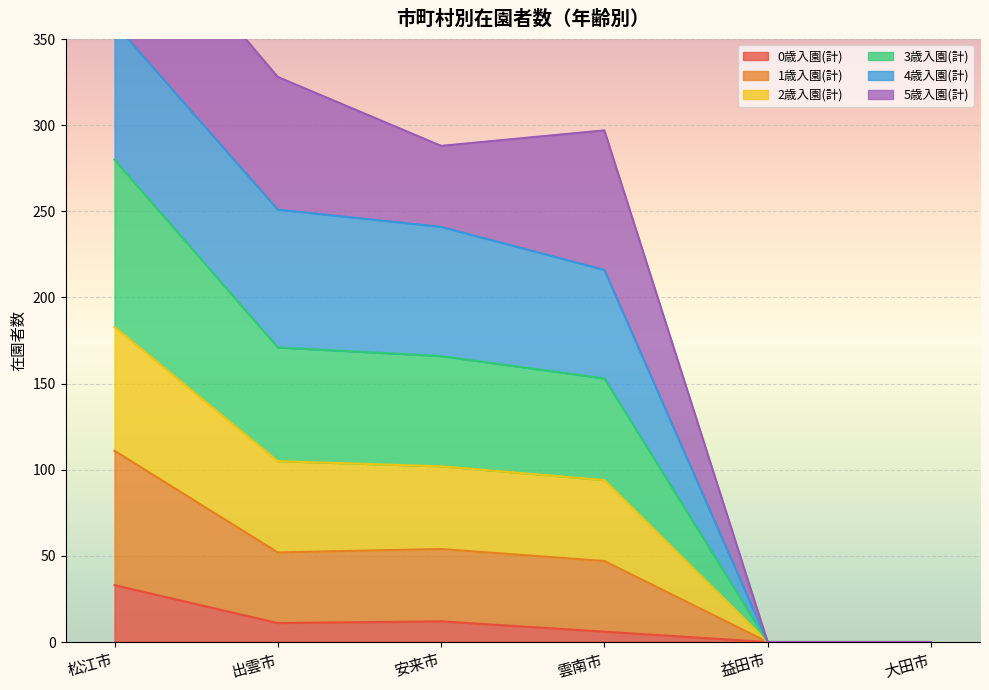

List the labels in order of 0歳入園(計) value, largest first.

松江市, 安来市, 出雲市, 雲南市, 益田市, 大田市